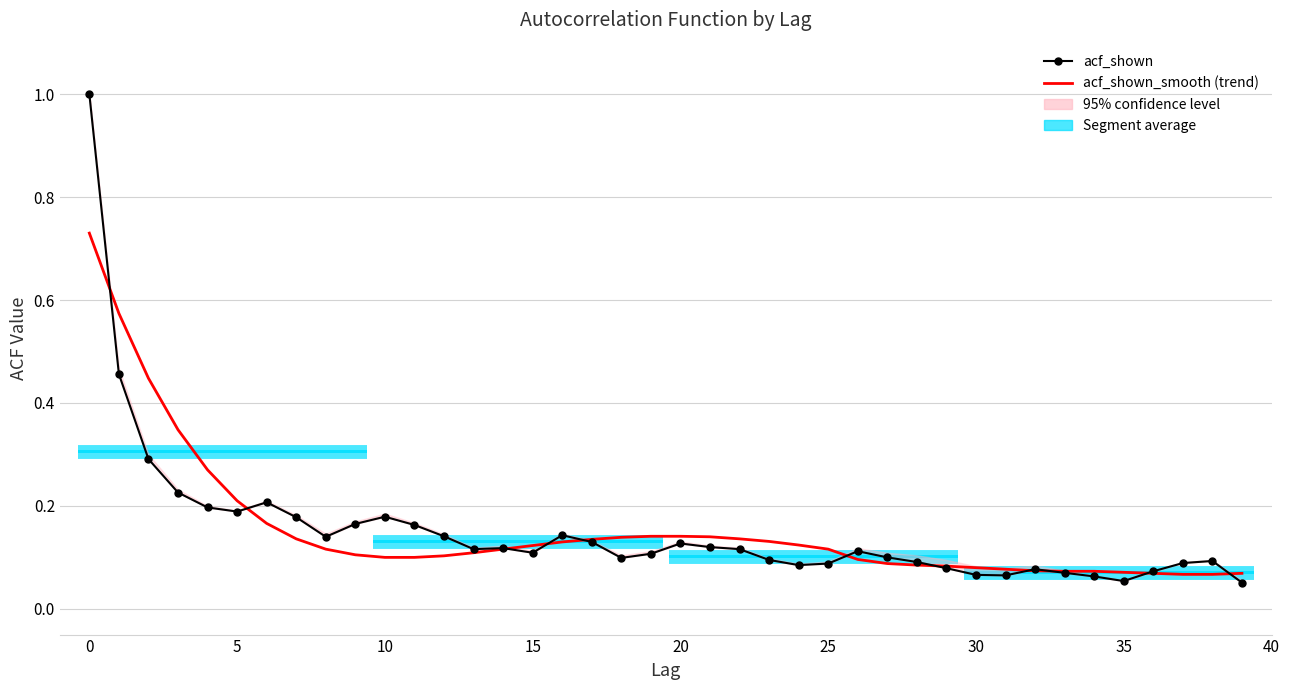

What is the value of the acf_shown_smooth (trend) point at the 29th from the left?

0.1